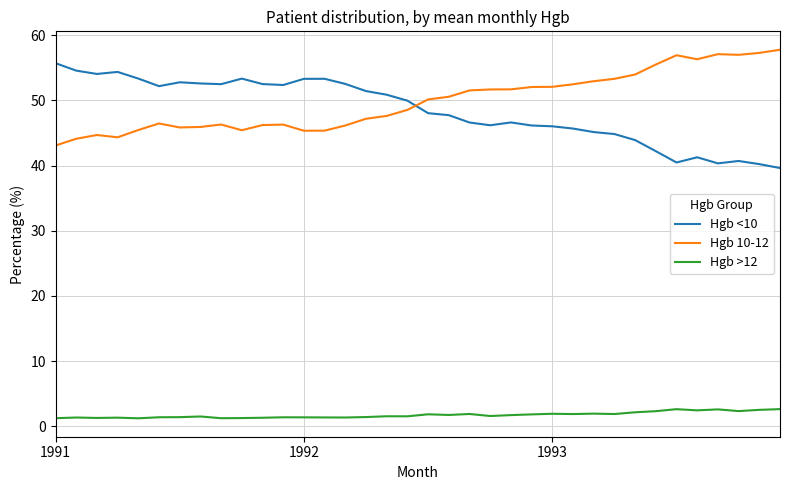

How many series are shown in this chart?

3